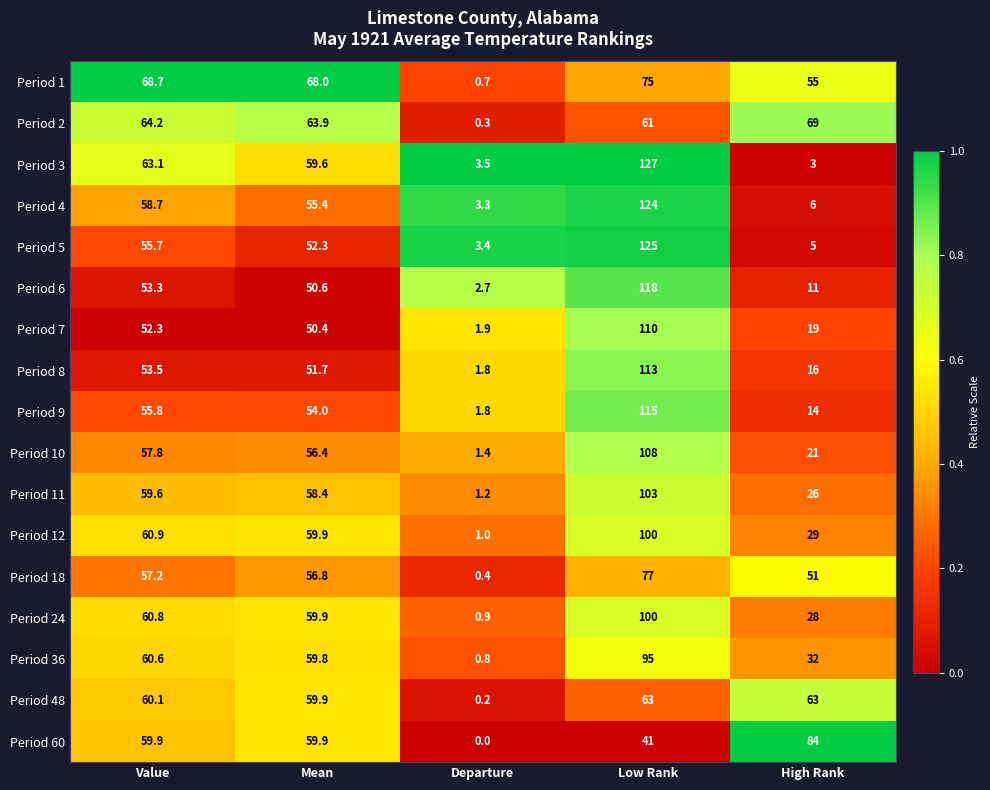

The value of Period 8 at Low Rank is 113.0. True or false?

True